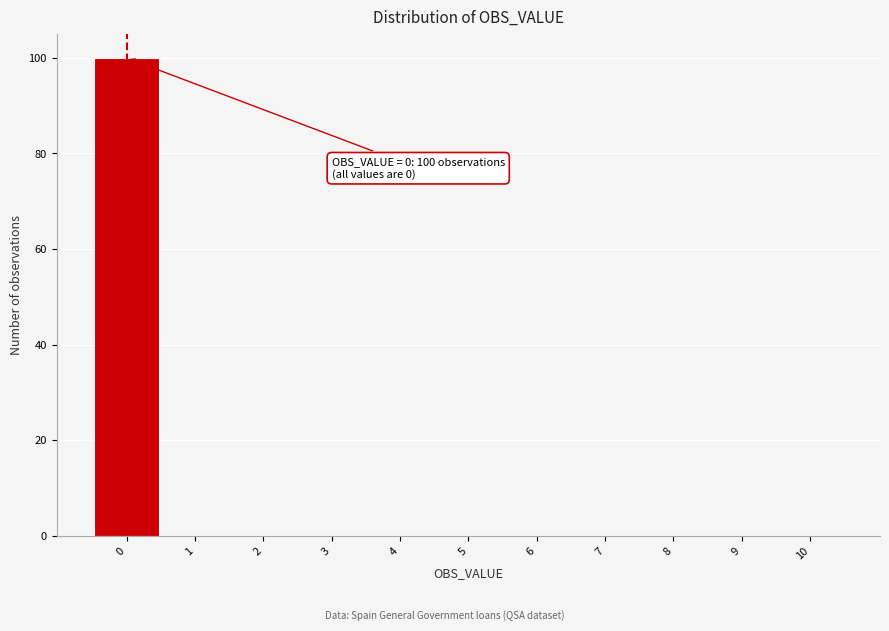

Which range on the x-axis has the tallest bar?

-0.5 to 0.5